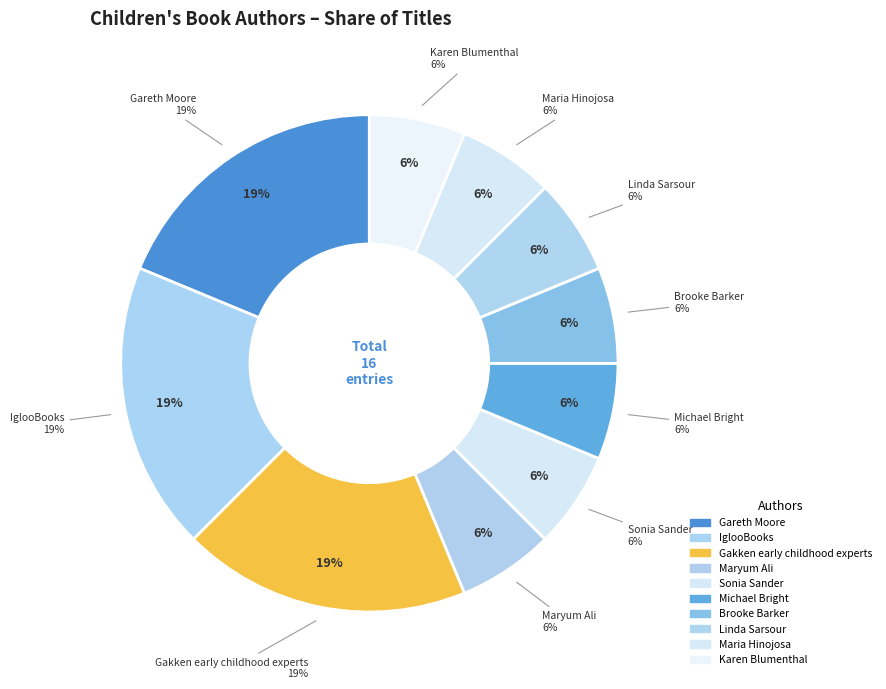

What percentage is the Michael Bright slice, to the nearest percent?

6%